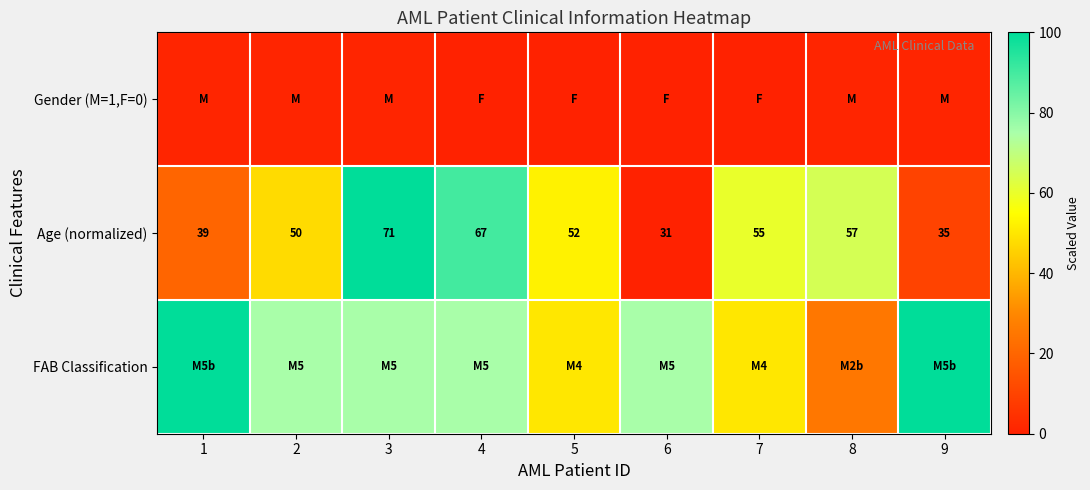

Rank the categories by Age (normalized) value from highest to lowest.

3, 4, 8, 7, 5, 2, 1, 9, 6